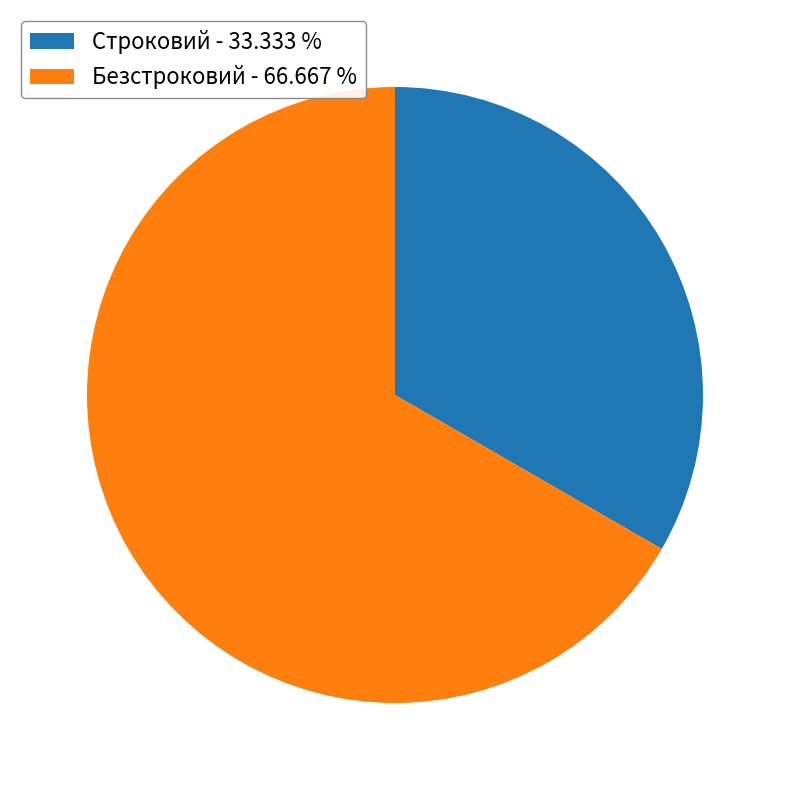

True or false: Безстроковий accounts for 67% of the total.

True